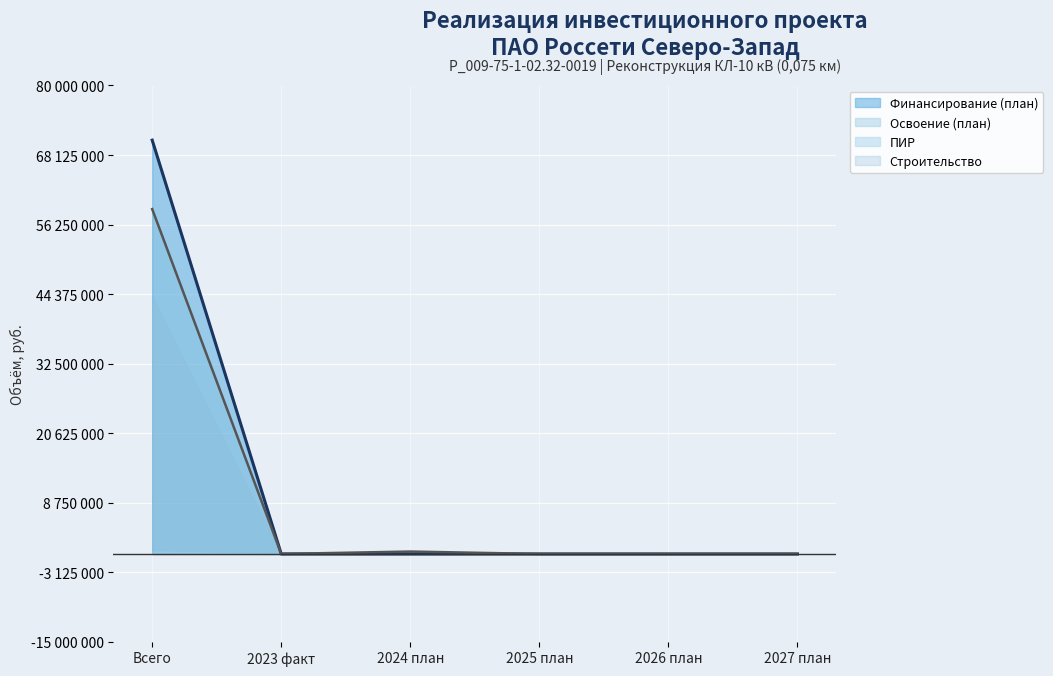

True or false: Освоение (план) has a value of 410040 at 2024 план.

True